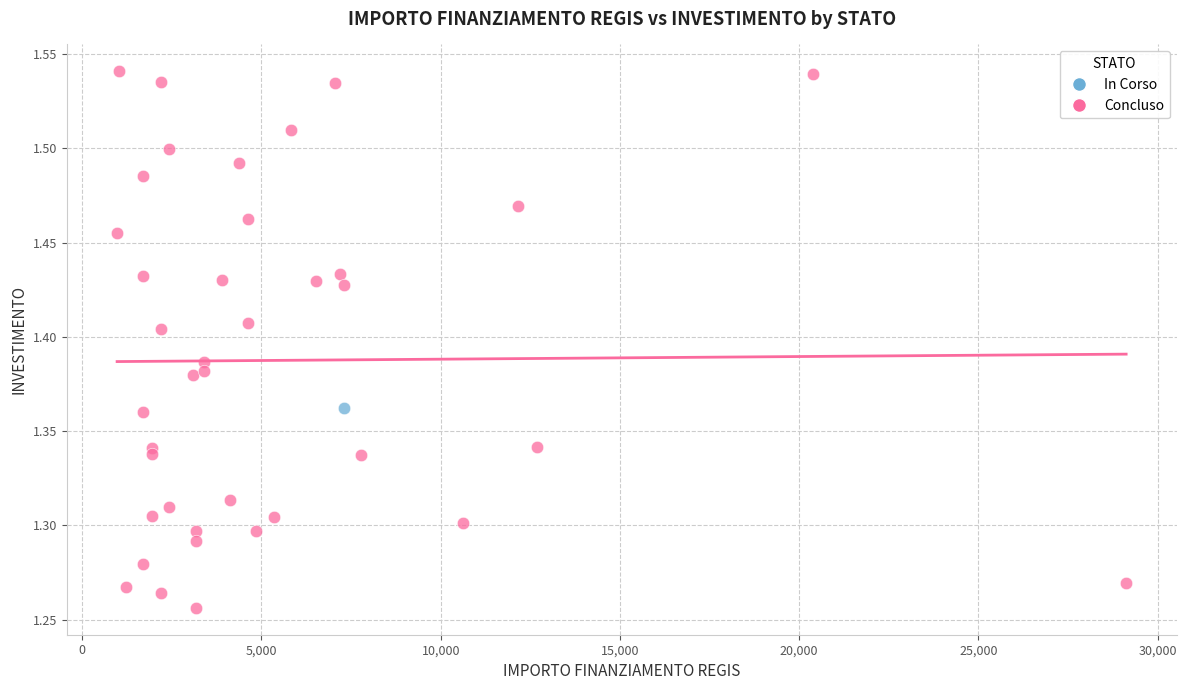

What are all the series names shown in the legend?

In Corso, Concluso